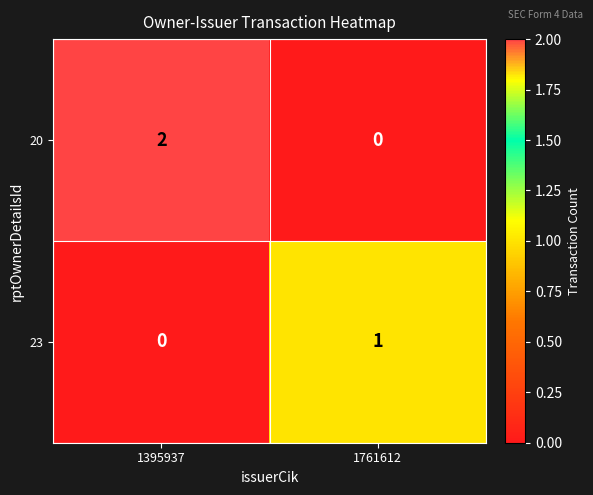

At which label is 23 closest to 0?

1395937